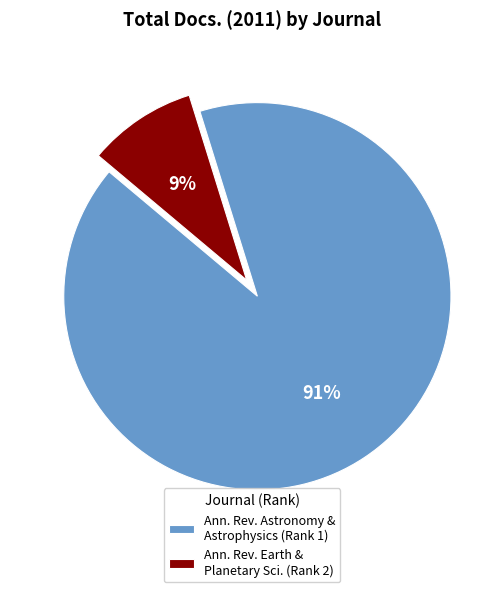

To the nearest percent, what is the difference between the largest and smallest slice percentages?

82%